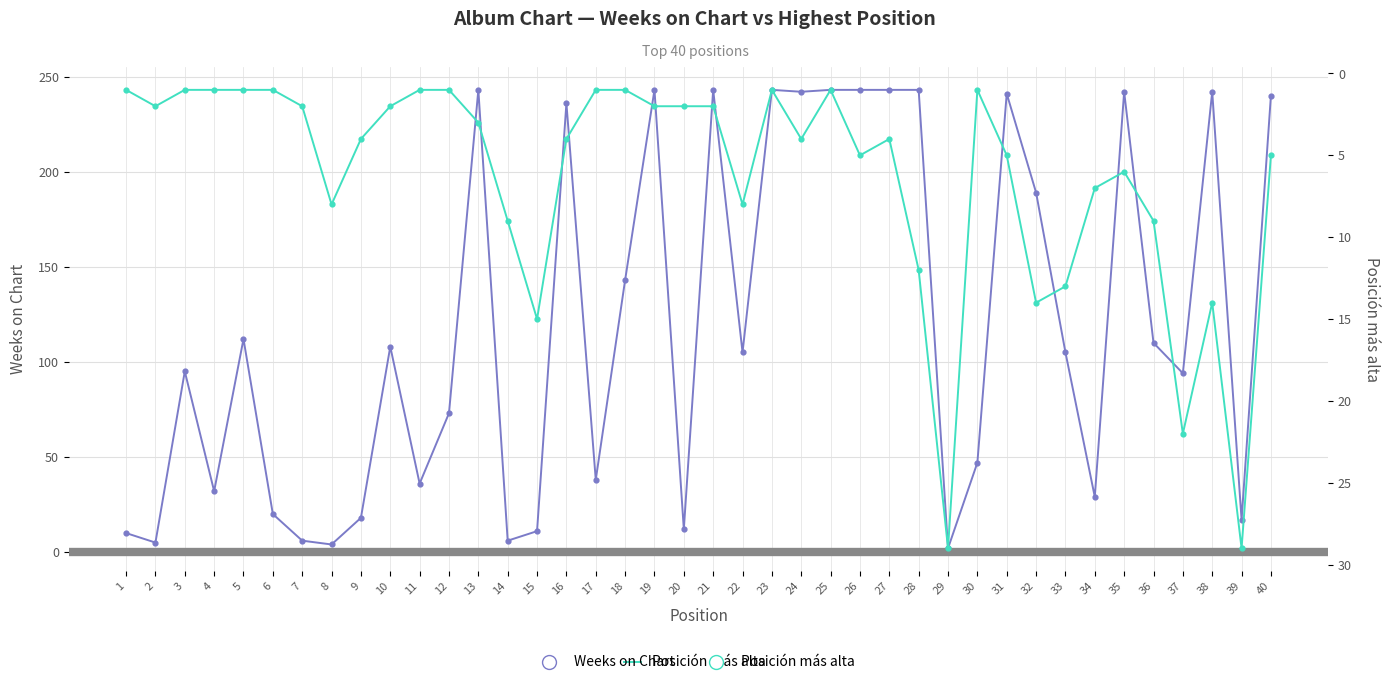

What are all the series names shown in the legend?

Weeks on Chart, Posición más alta